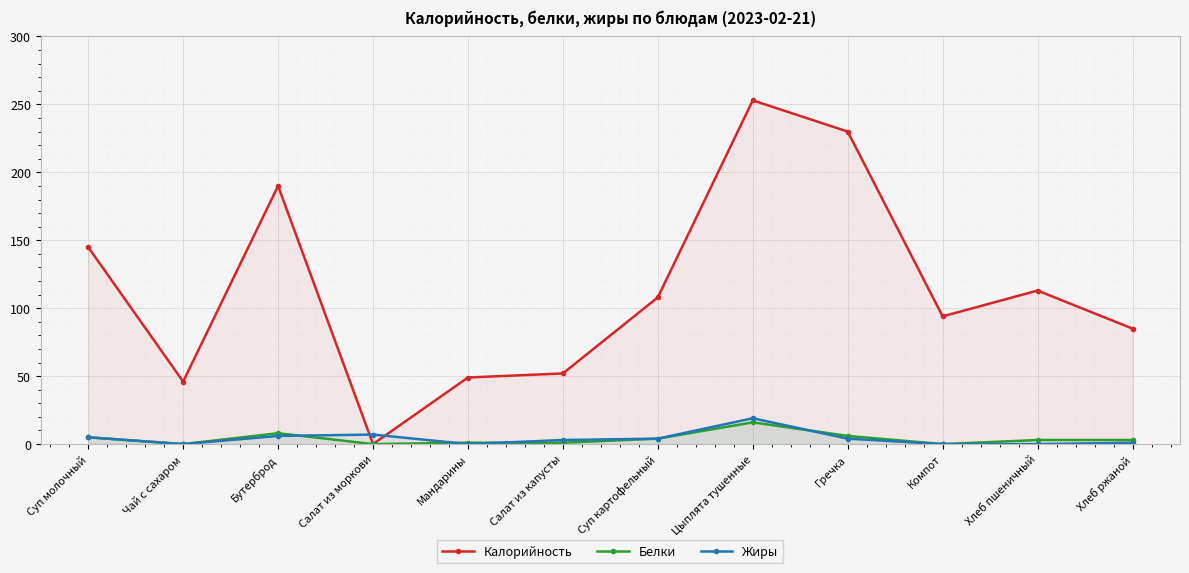

Which series changed the most between Мандарины and Суп картофельный?

Калорийность